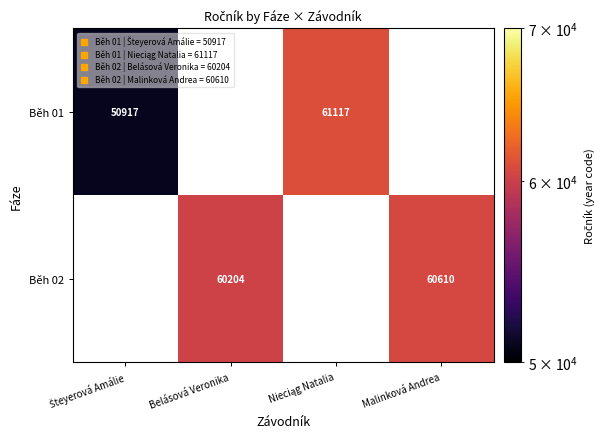

True or false: Běh 02 has a value of 92403 at Malinková Andrea.

False